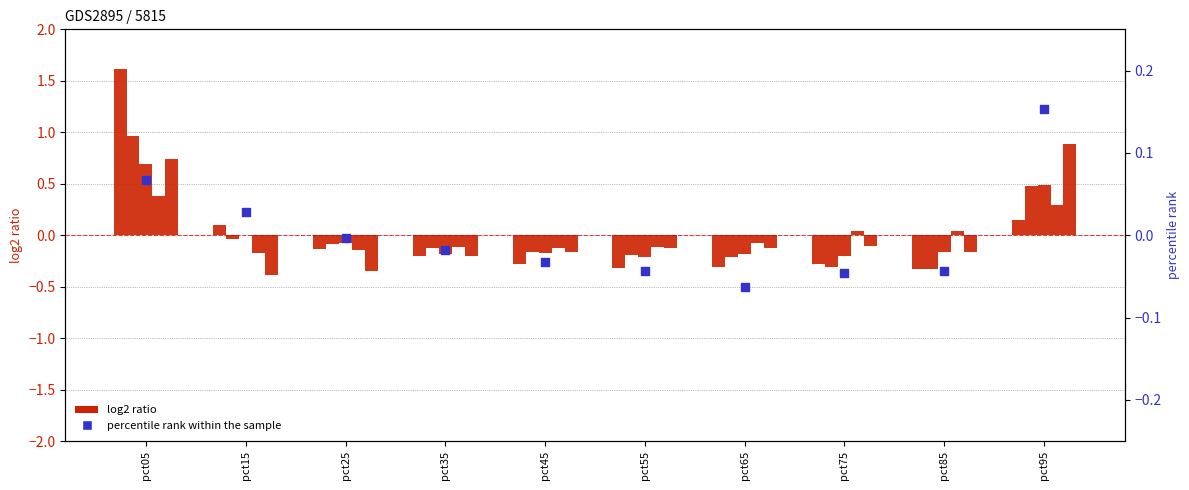

Which series reaches the minimum Y coordinate?

May